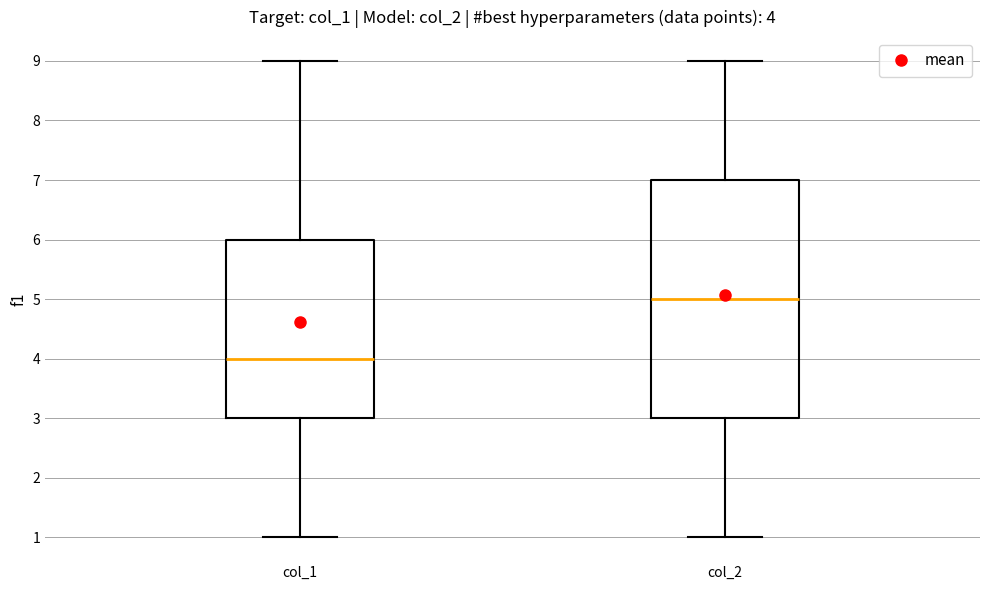

Which box is the tallest, from its lower edge to its upper edge?

col_2